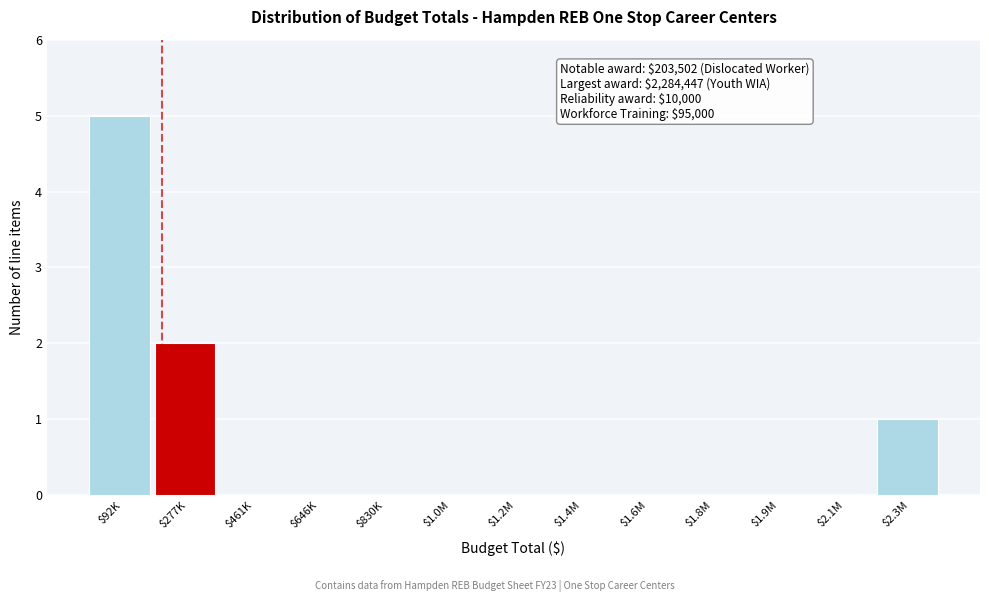

What is the maximum value shown in the chart?

5